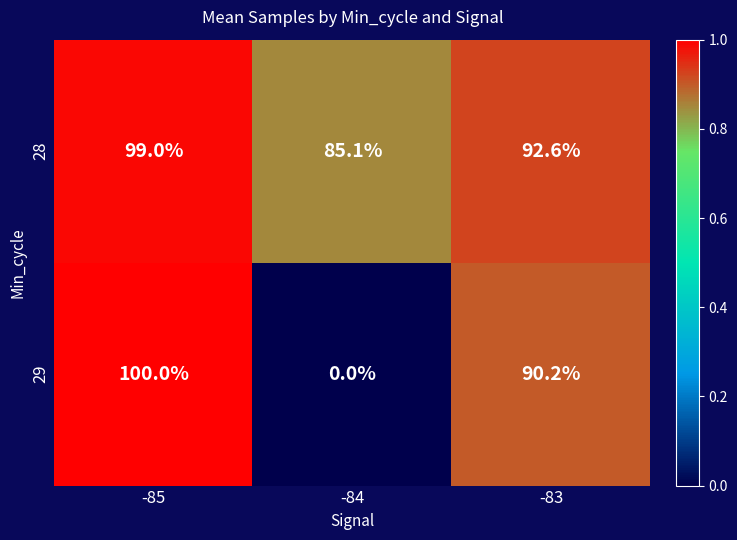

What is the sum of all 28 values?

276.7